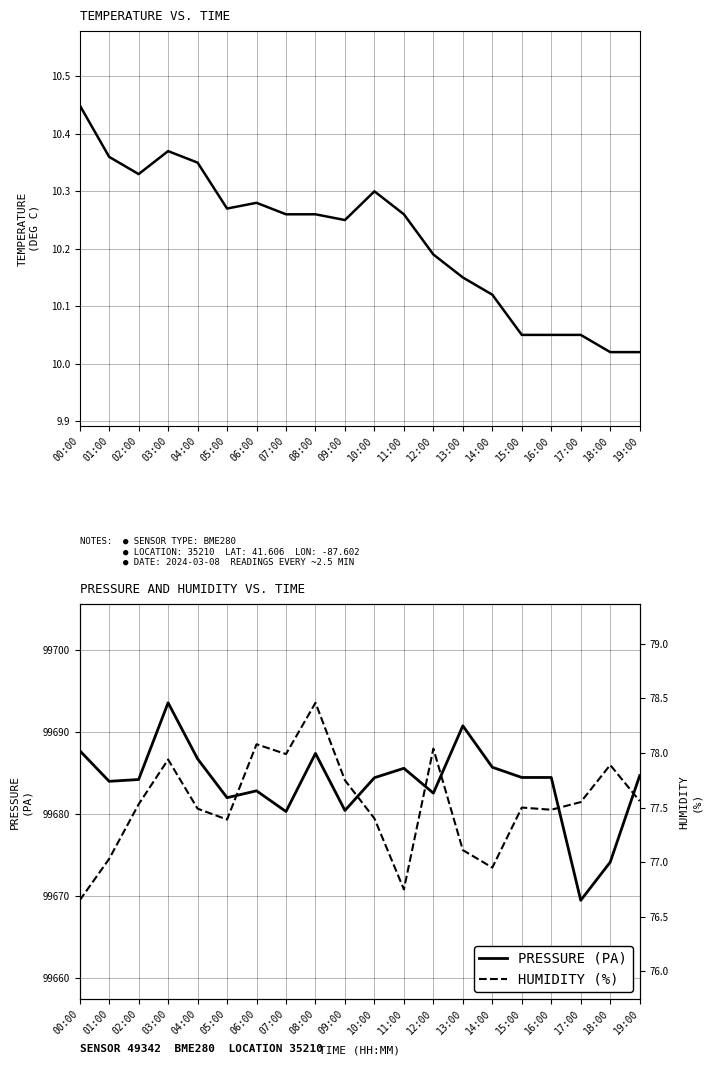

Read the temperature value at 11:00.

10.3